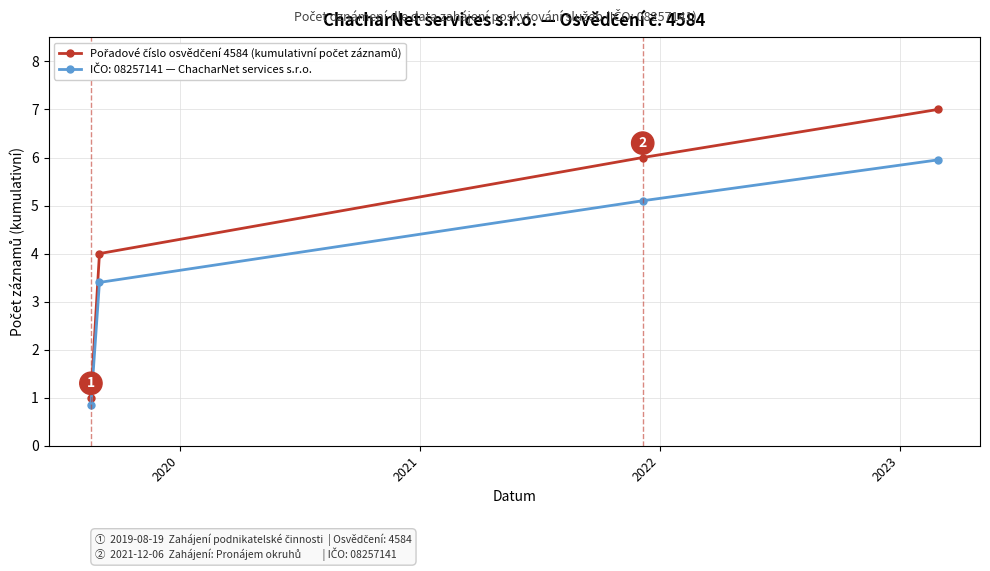

How many lines are shown in the chart?

2